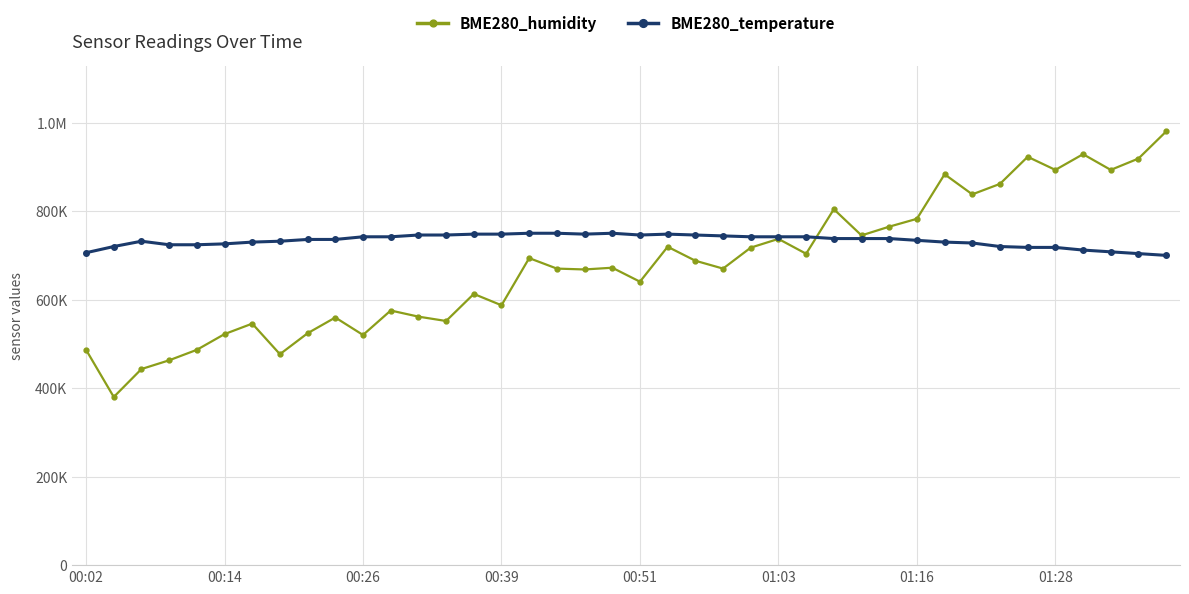

Reading left to right, what are all the values shown in this chart?

BME280_humidity: 486578.9	380000.0	443157.9	462894.7	486578.9	522105.3	545789.5	476710.5	524078.9	559605.3	520131.6	575394.7	561578.9	551710.5	612894.7	587236.8	693815.8	670131.6	668157.9	672105.3	640526.3	719473.7	687894.7	670131.6	717500.0	737236.8	703684.2	804342.1	745131.6	764868.4	782631.6	883289.5	837894.7	861578.9	922763.2	893157.9	928684.2	893157.9	918815.8	980000.0
BME280_temperature: 706000.0	720000.0	732000.0	724000.0	724000.0	726000.0	730000.0	732000.0	736000.0	736000.0	742000.0	742000.0	746000.0	746000.0	748000.0	748000.0	750000.0	750000.0	748000.0	750000.0	746000.0	748000.0	746000.0	744000.0	742000.0	742000.0	742000.0	738000.0	738000.0	738000.0	734000.0	730000.0	728000.0	720000.0	718000.0	718000.0	712000.0	708000.0	704000.0	700000.0